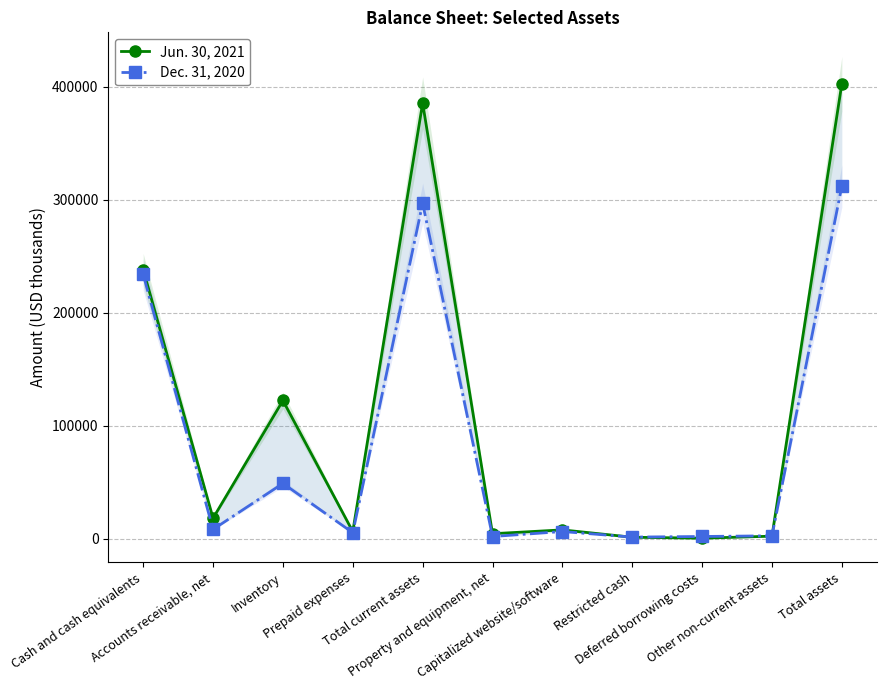

Where is the first local maximum for Dec. 31, 2020?

Inventory